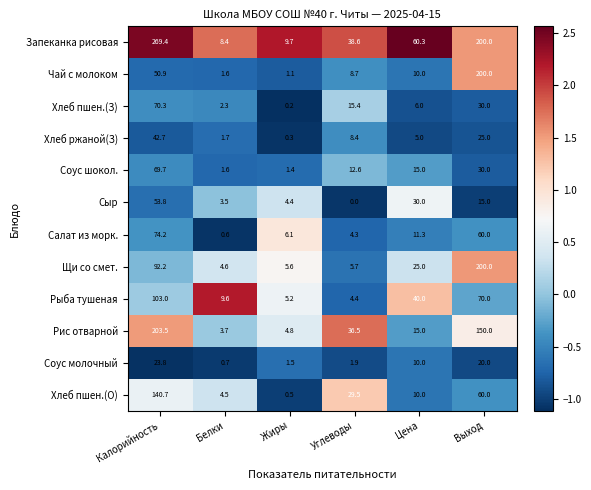

At how many categories does at least one series exceed 15?

4